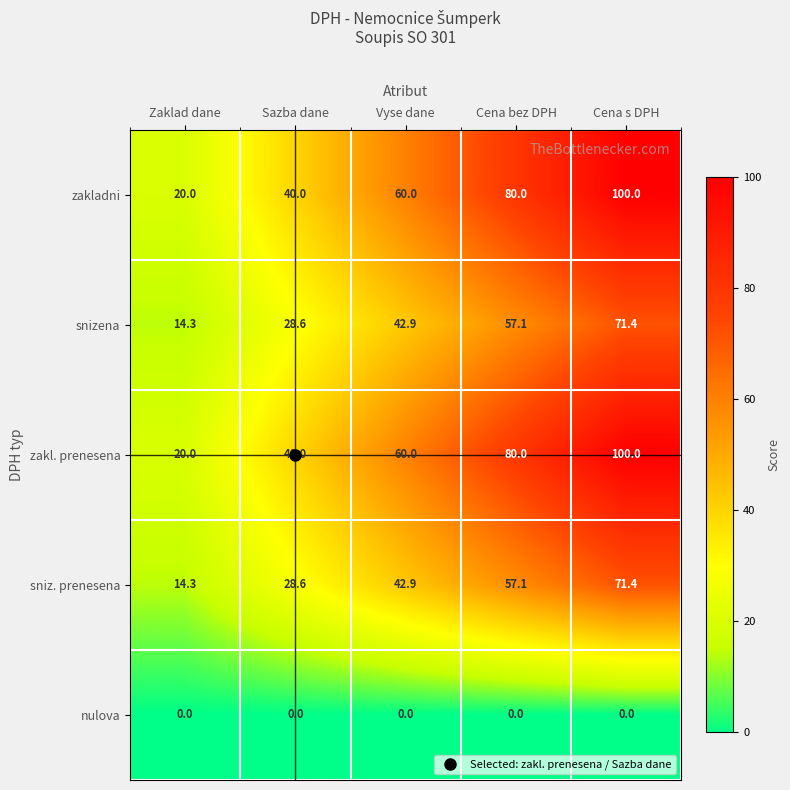

What is the lowest value of the zakladni series?

20.0